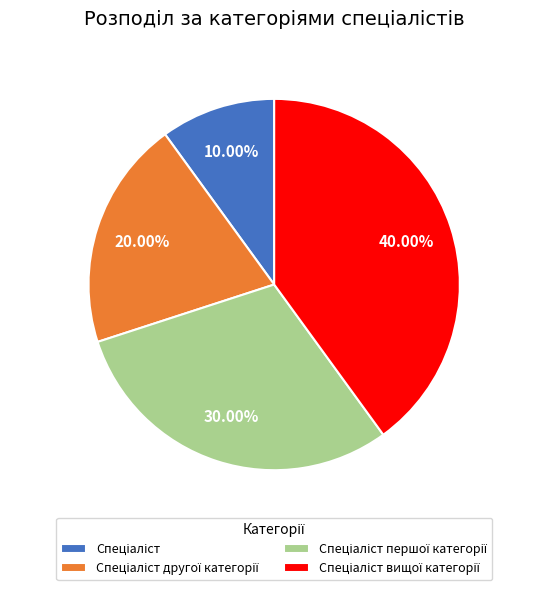

Does any single category account for the majority?

No